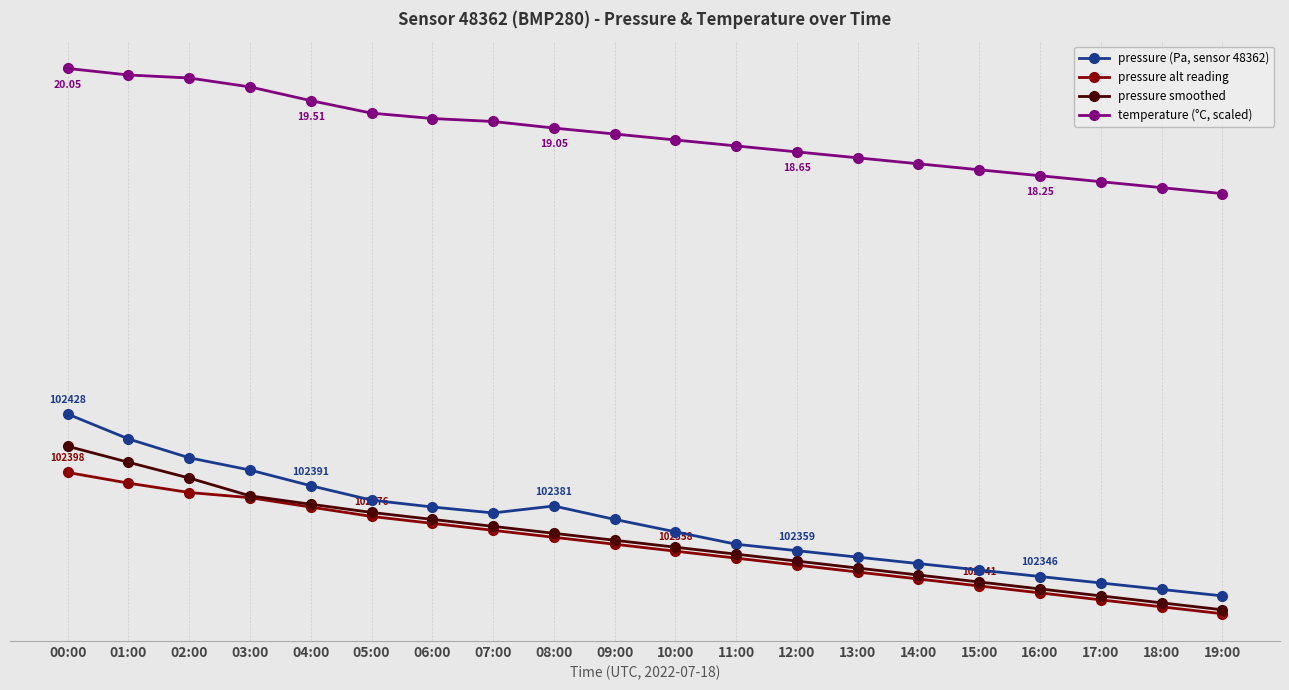

Where is the first local minimum for pressure (Pa, sensor 48362)?

07:00